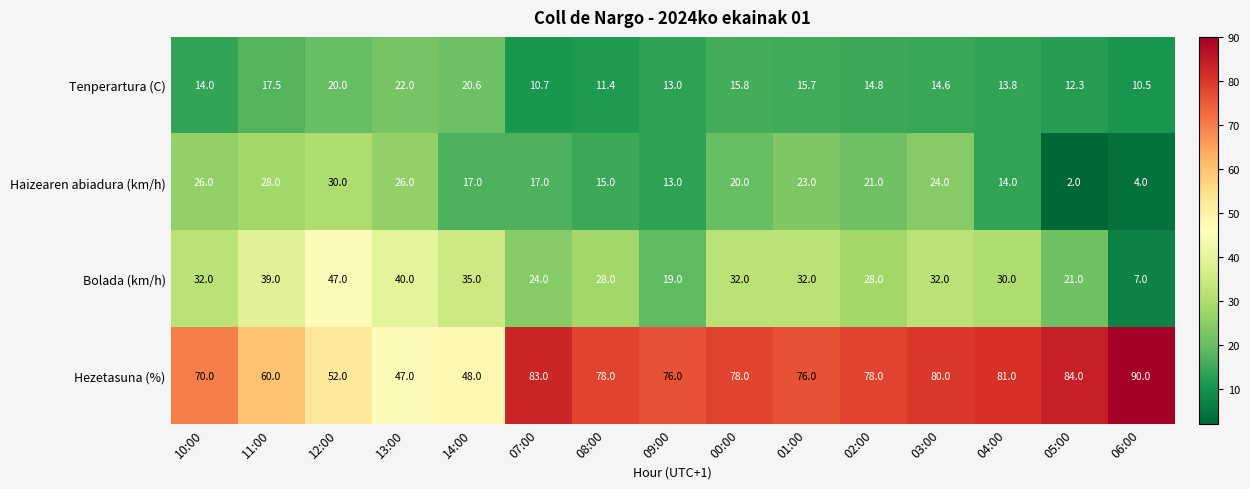

Is it true that Bolada (km/h) equals 32.0 at 01:00?

True